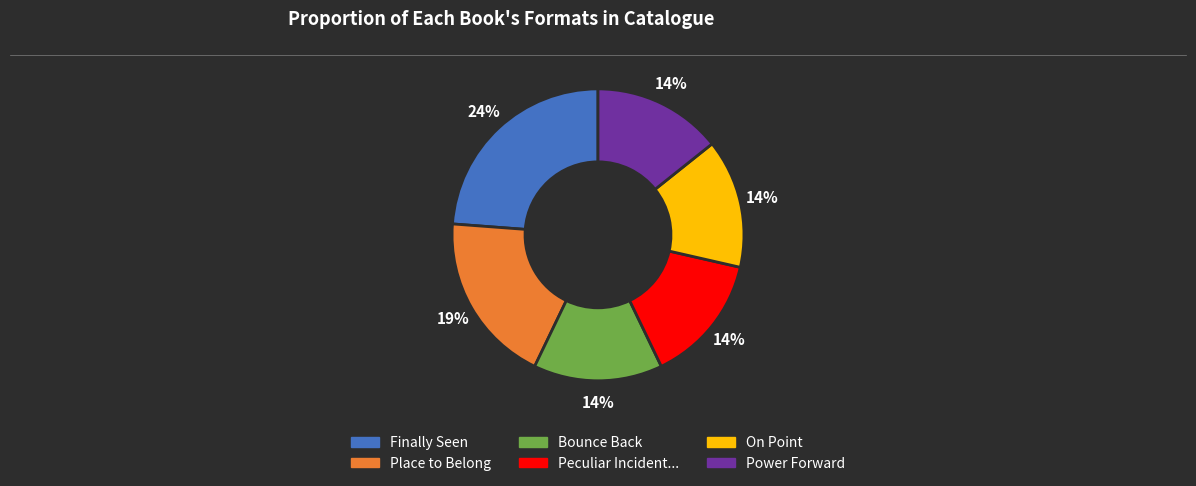

How many segments does this pie chart have?

6